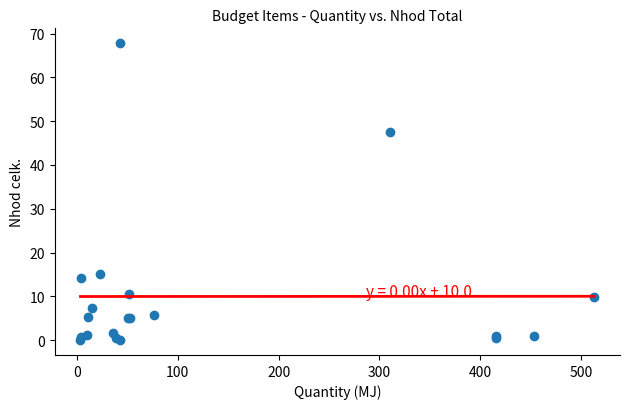

What Y value in the scatter plot is closest to 33?

47.4